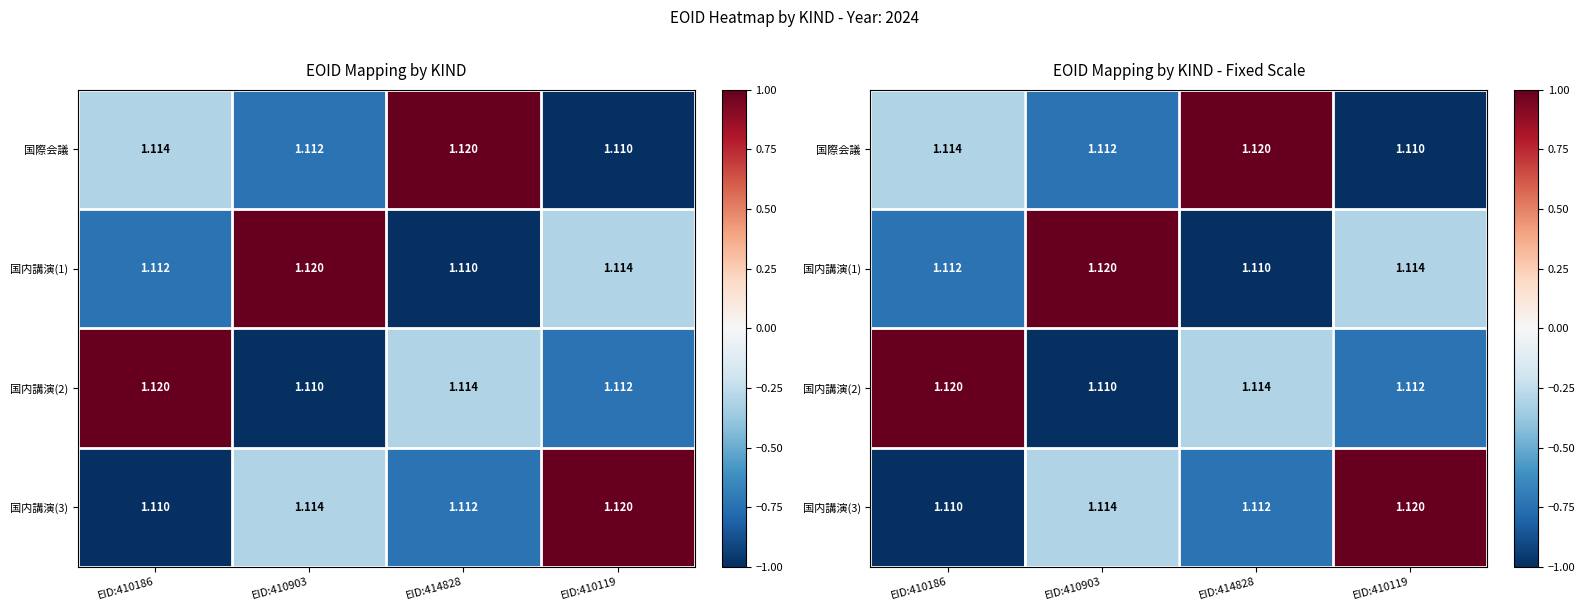

The 国内講演(2) series shows -0.3 at EID:414828. True or false?

True